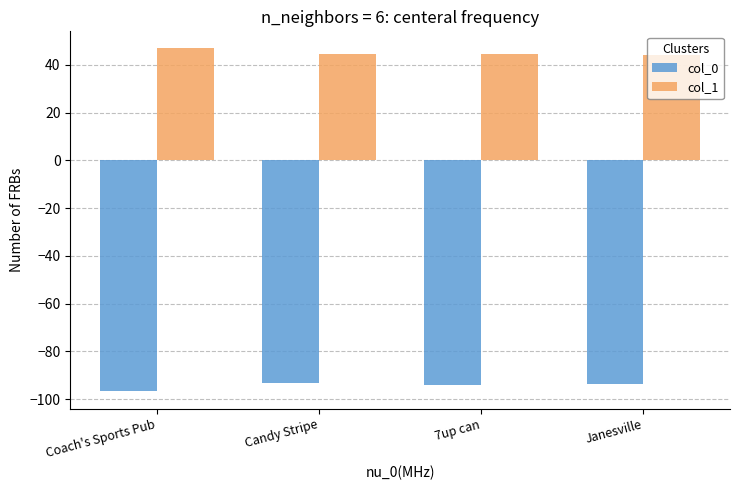

What is the label of the 4th bar from the left?

Janesville